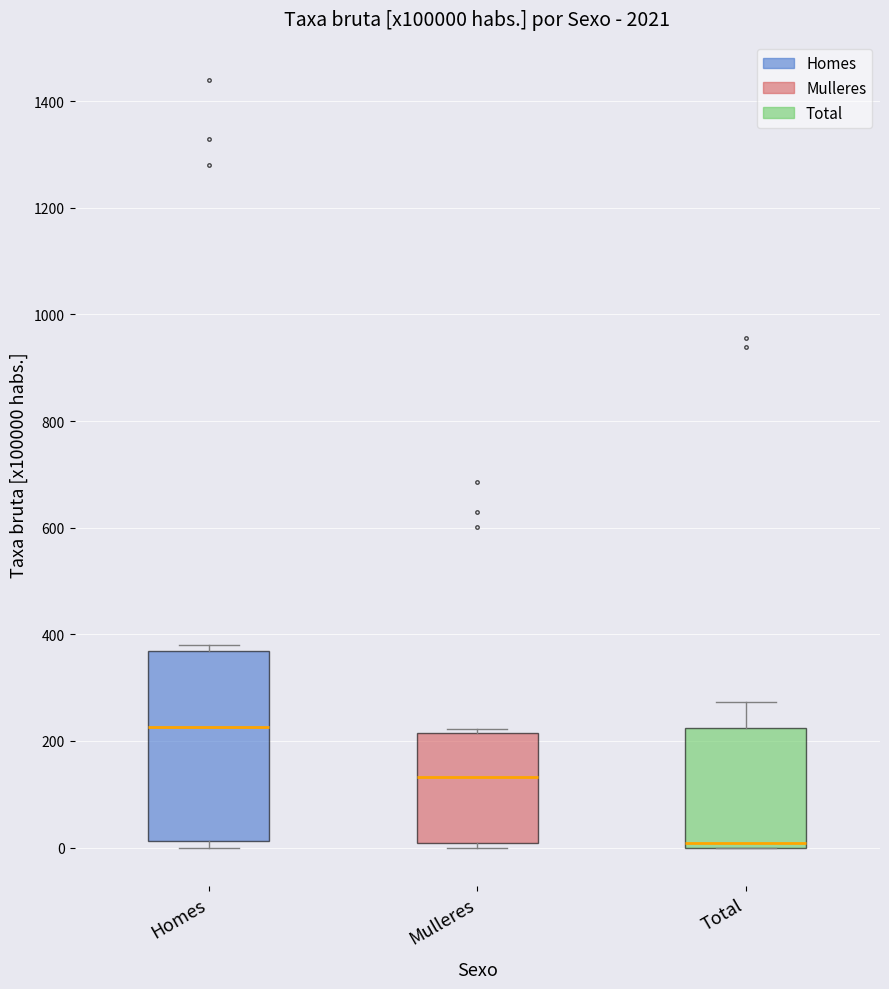

Which box is the tallest, from its lower edge to its upper edge?

Homes